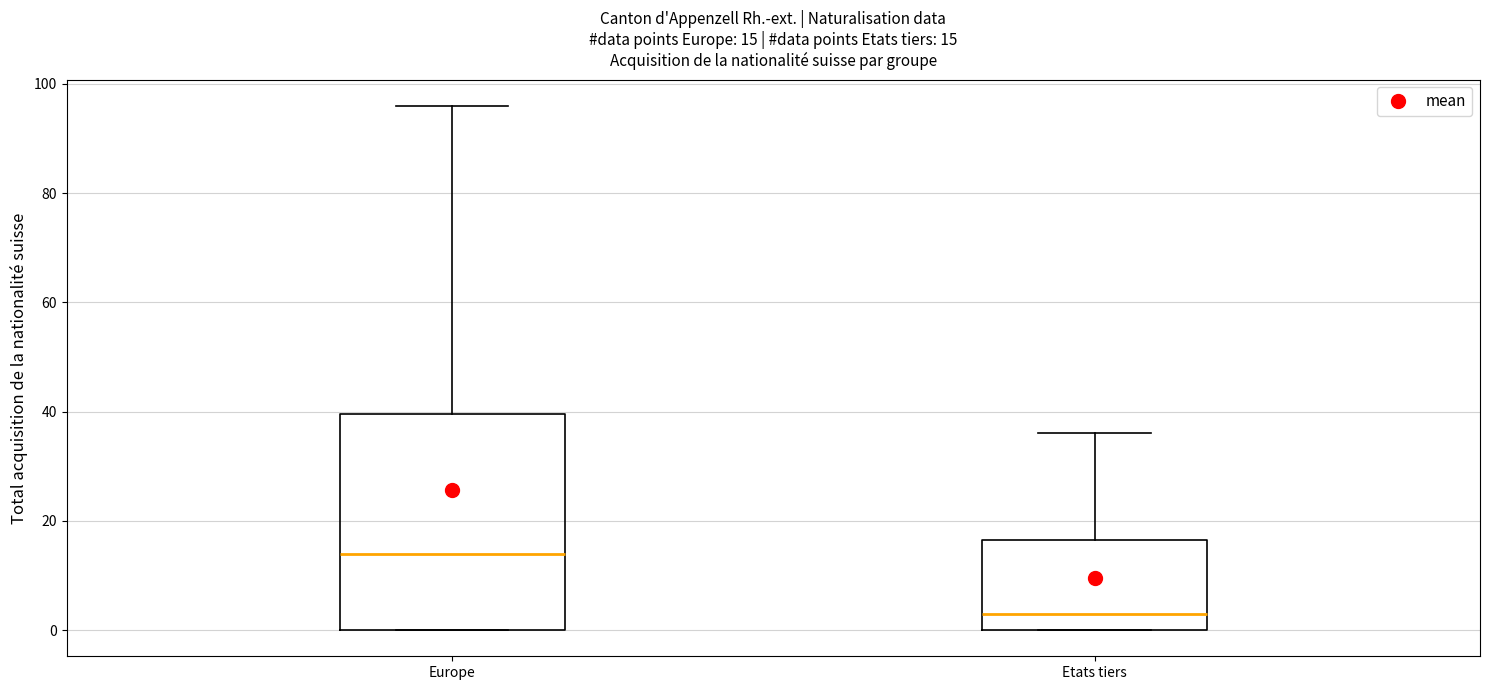

Which box's median line is the lowest?

Etats tiers